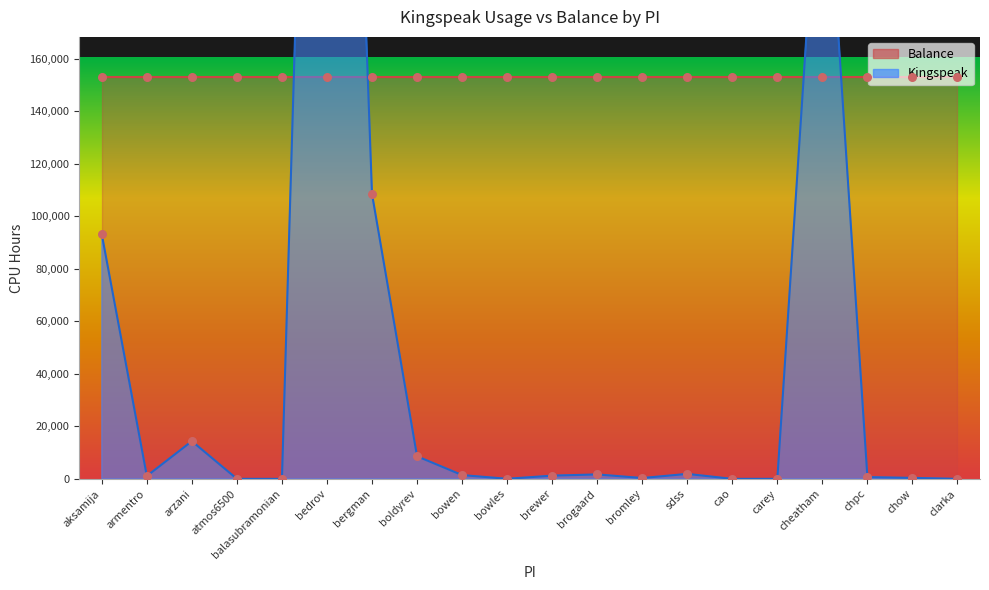

Between sdss and bergman, which is larger?

bergman